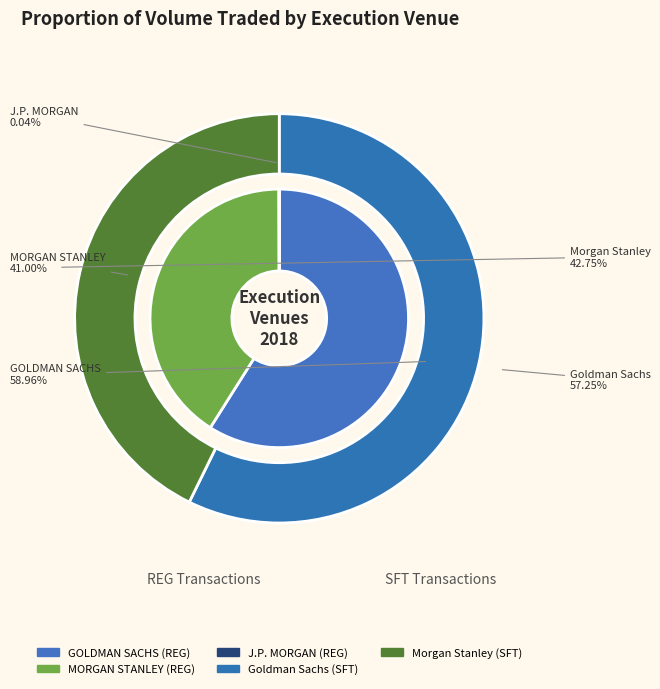

Do GOLDMAN SACHS (REG) and Morgan Stanley (SFT) together represent more than half of the pie?

Yes